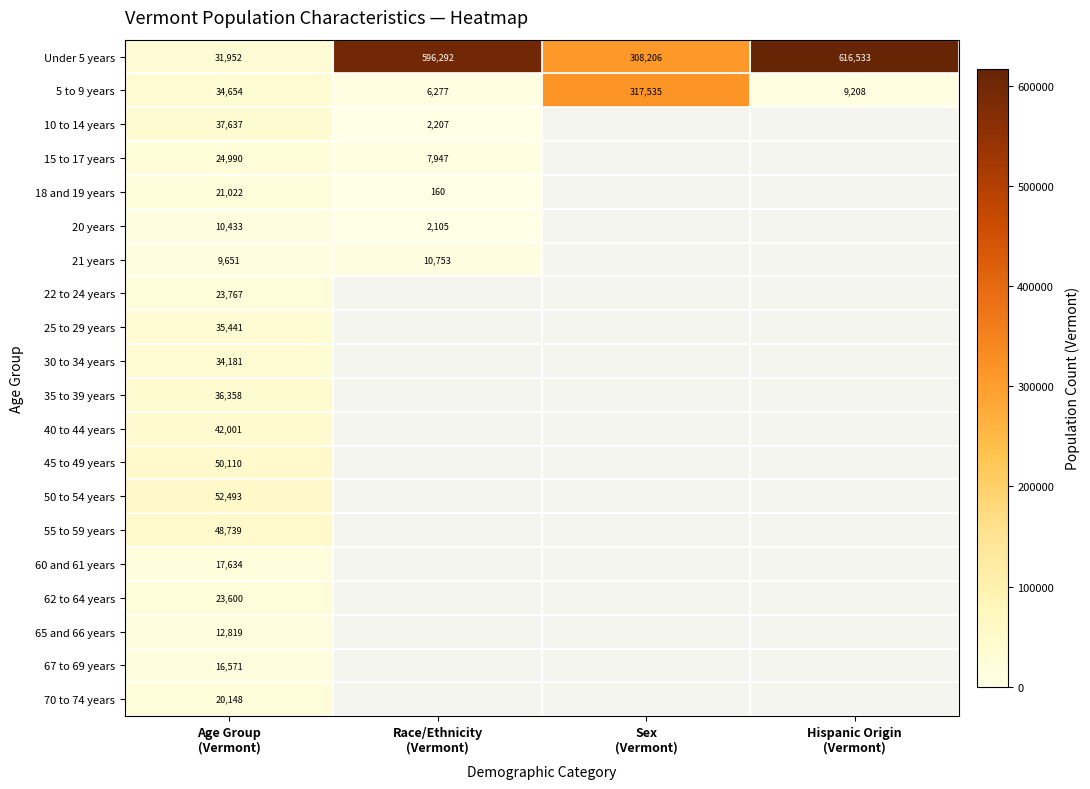

Between Race/Ethnicity
(Vermont) and Age Group
(Vermont), which is larger?

Race/Ethnicity
(Vermont)